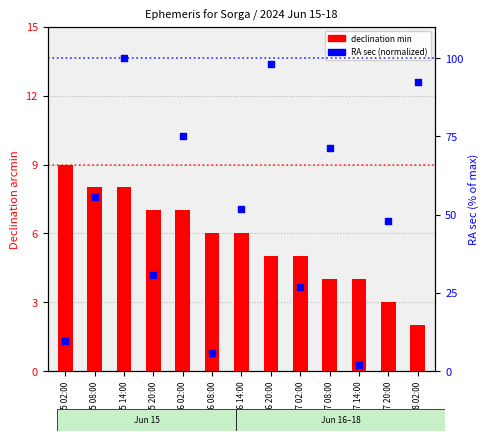

Which series has the widest spread of Y values?

RA sec (normalized)